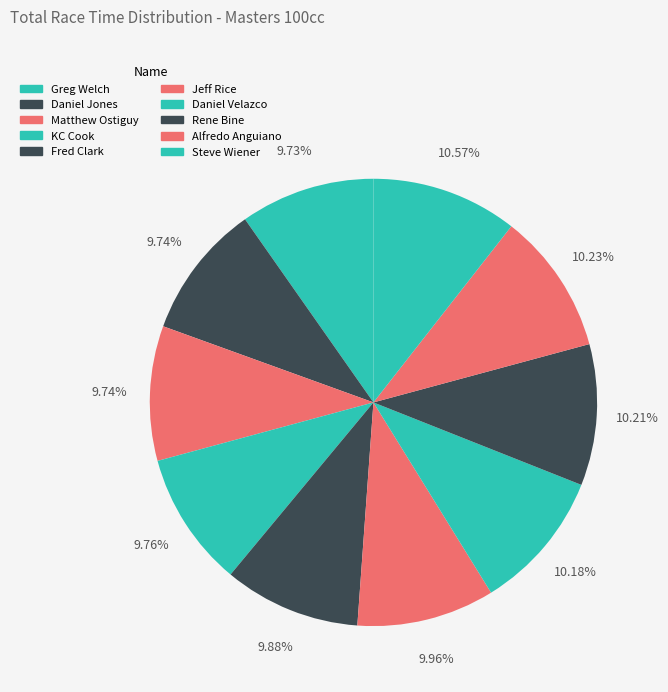

How many slices are in this pie chart?

10